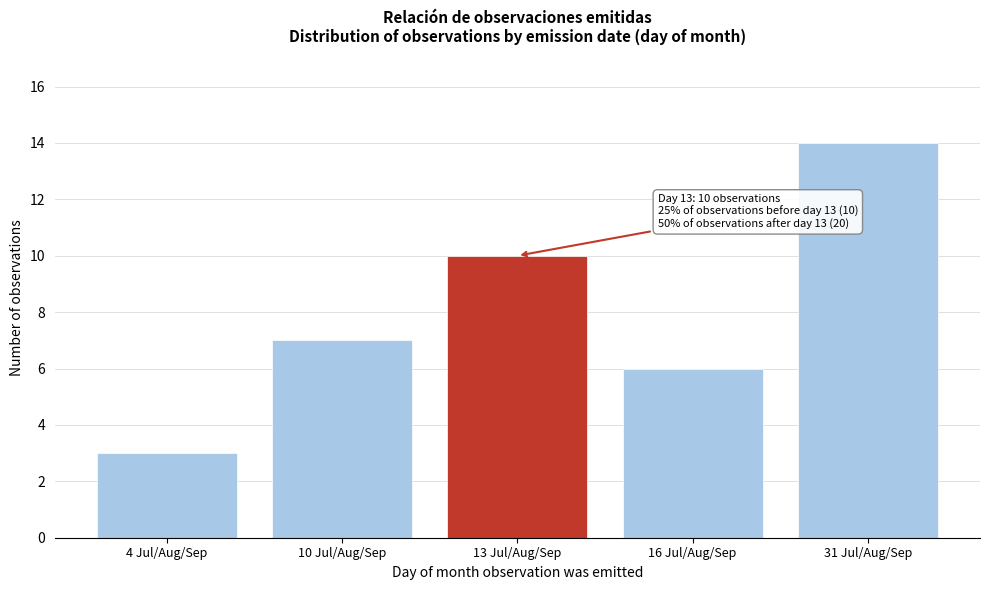

Reading right to left, list all the values displayed in this chart.

31 Jul/Aug/Sep=14	16 Jul/Aug/Sep=6	13 Jul/Aug/Sep=10	10 Jul/Aug/Sep=7	4 Jul/Aug/Sep=3